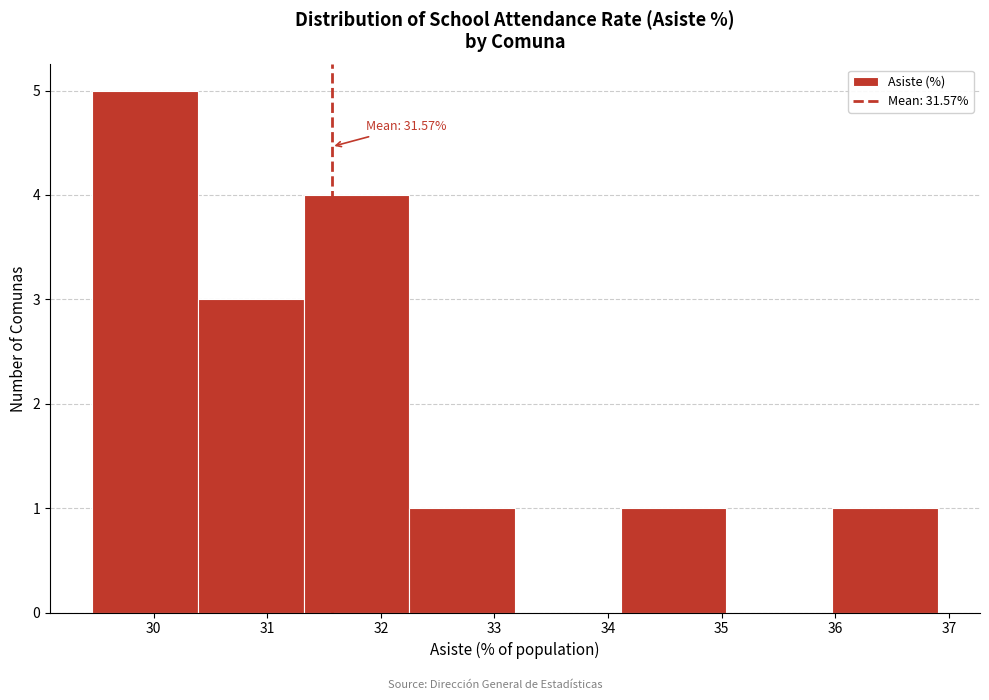

Which range on the x-axis has the tallest bar?

29.5 to 30.4